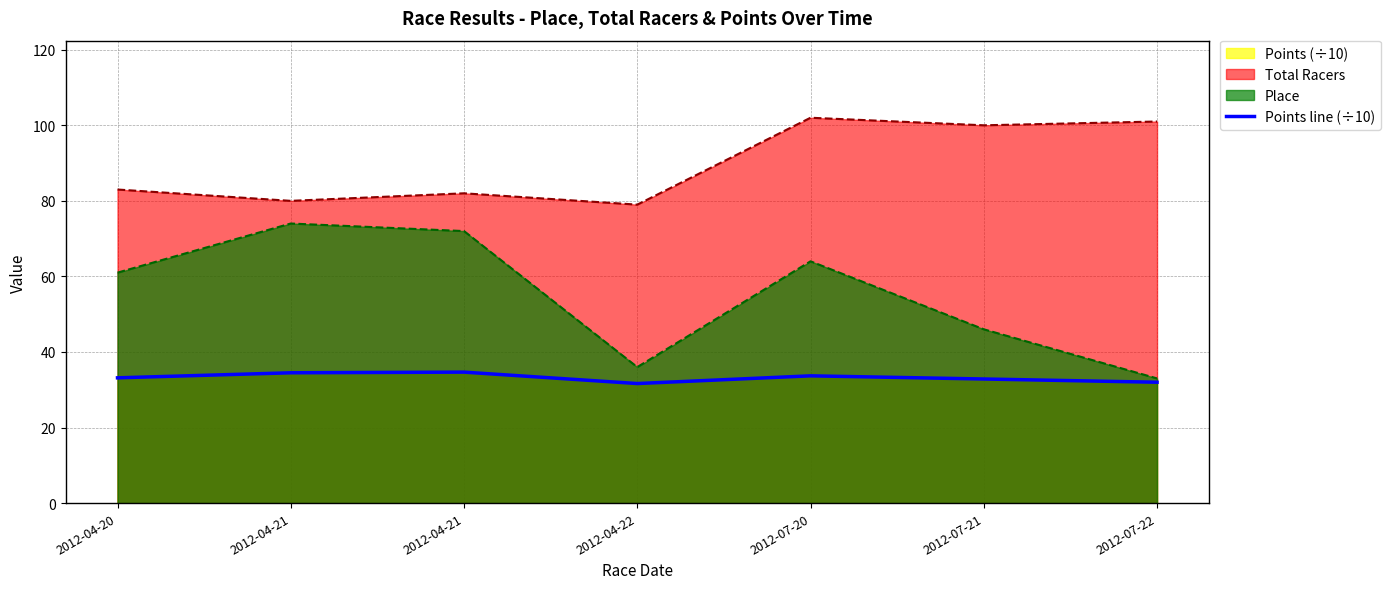

What value does the data have at 2012-04-21?

34.7